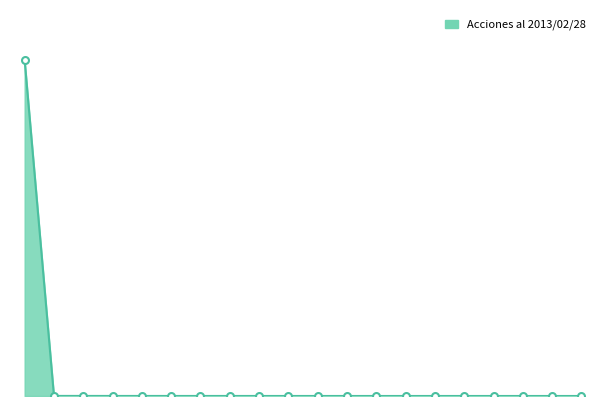

Does the chart have visible grid lines?

No